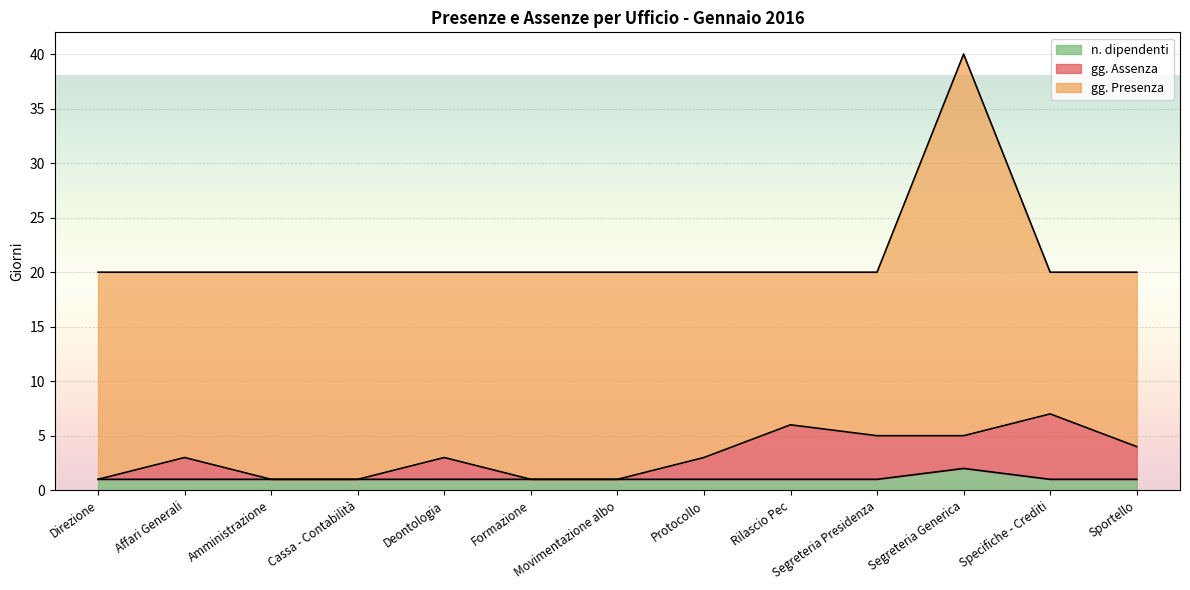

Rank the categories by n. dipendenti value from highest to lowest.

Segreteria Generica, Direzione, Affari Generali, Amministrazione, Cassa - Contabilità, Deontologia, Formazione, Movimentazione albo, Protocollo, Rilascio Pec, Segreteria Presidenza, Specifiche - Crediti, Sportello